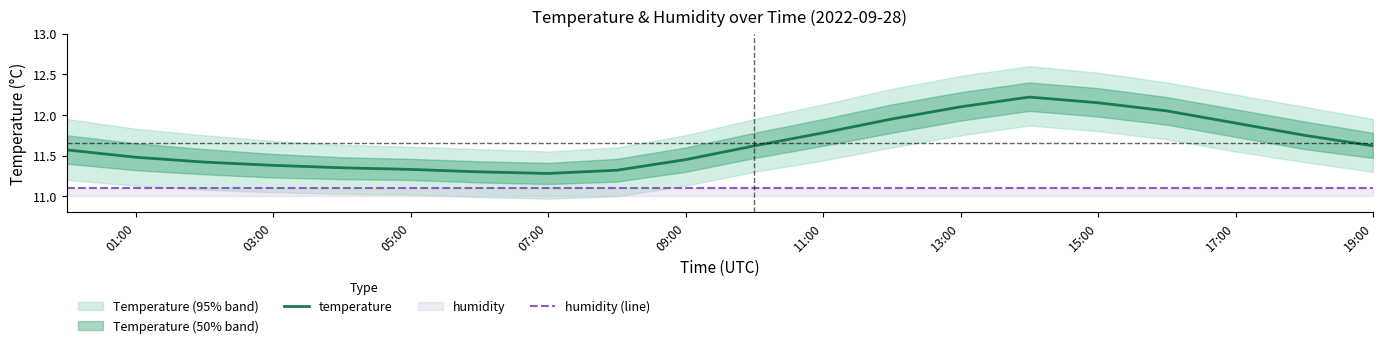

Rank the series by their maximum value, from lowest to highest.

humidity (line), temperature